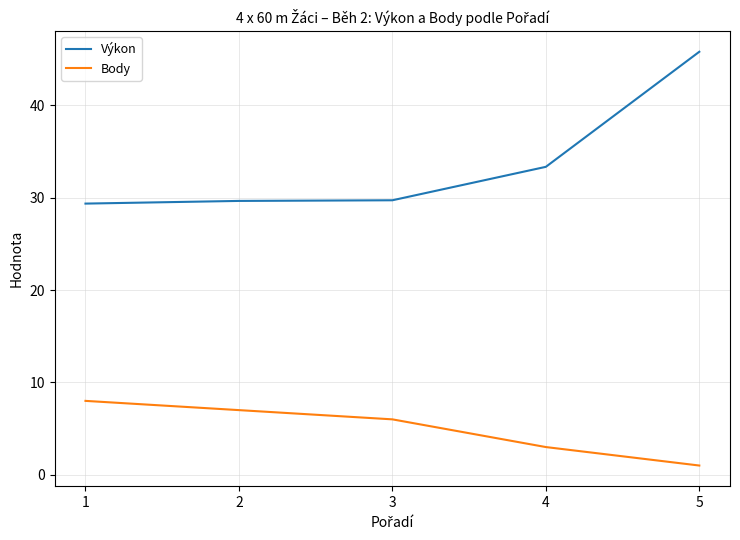

True or false: Výkon and Body cross at least once.

False